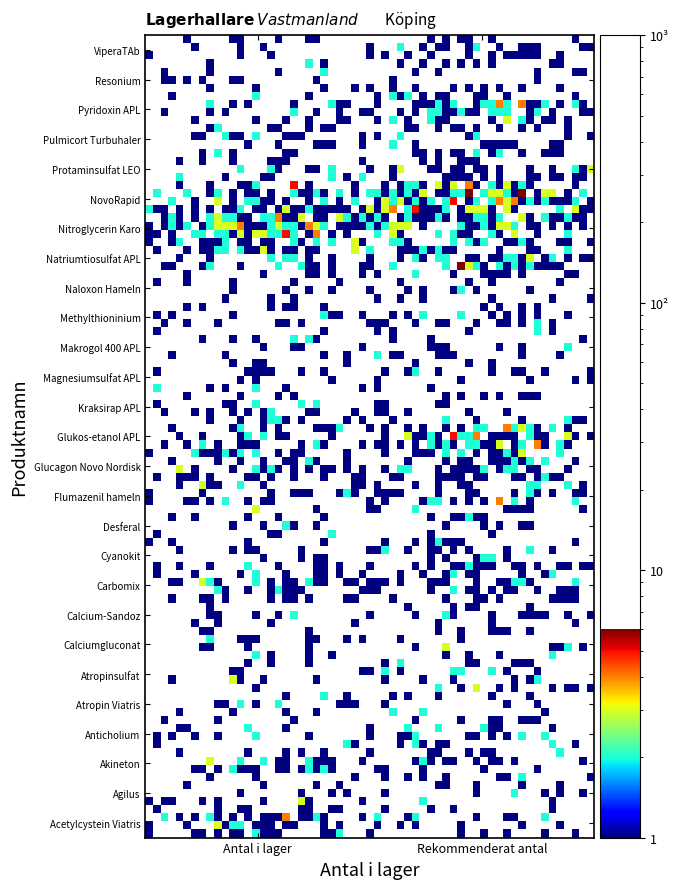

At which category is the sum across all series the highest?

1